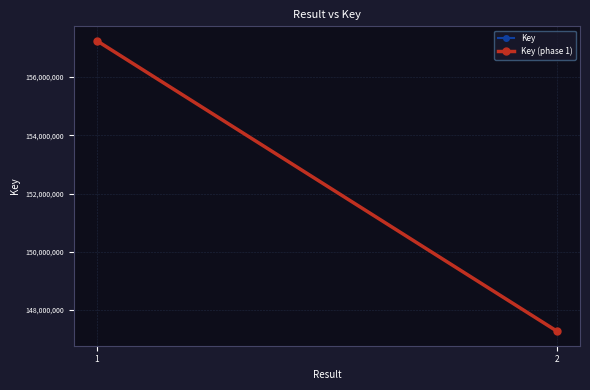

What is the maximum value shown in the chart?

157243524